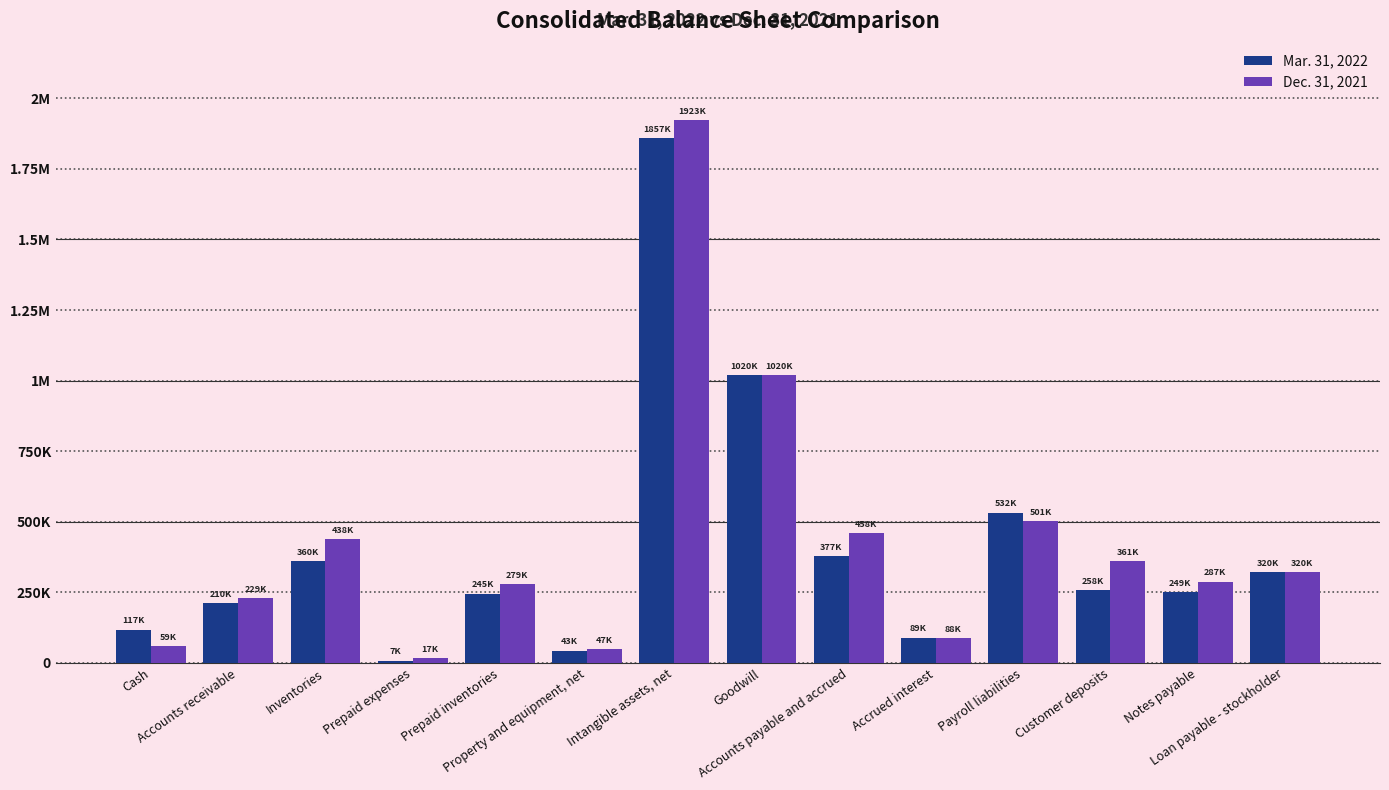

Rank the categories by Mar. 31, 2022 value from lowest to highest.

Prepaid expenses, Property and equipment, net, Accrued interest, Cash, Accounts receivable, Prepaid inventories, Notes payable, Customer deposits, Loan payable - stockholder, Inventories, Accounts payable and accrued, Payroll liabilities, Goodwill, Intangible assets, net